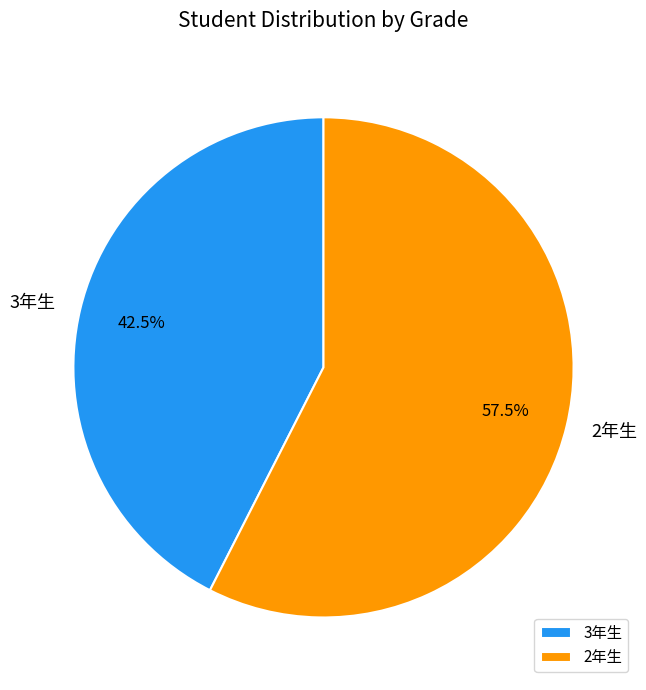

Approximately how many times larger is the value at 3年生 compared to 2年生?

0.7